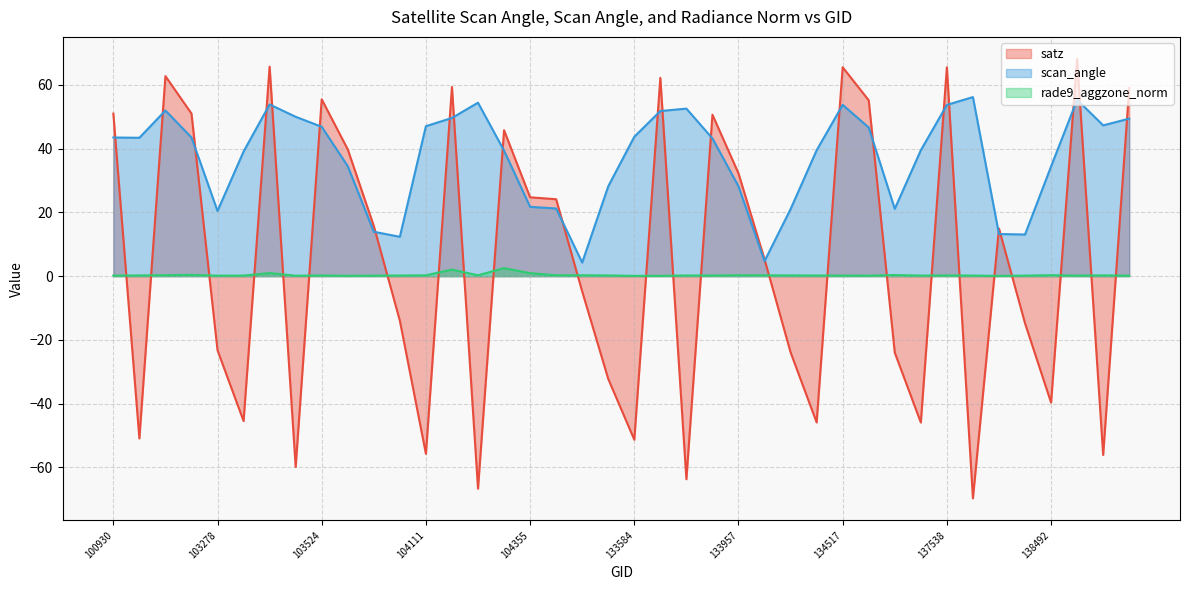

In satz, how many points are lower than both neighbors (excluding endpoints)?

12